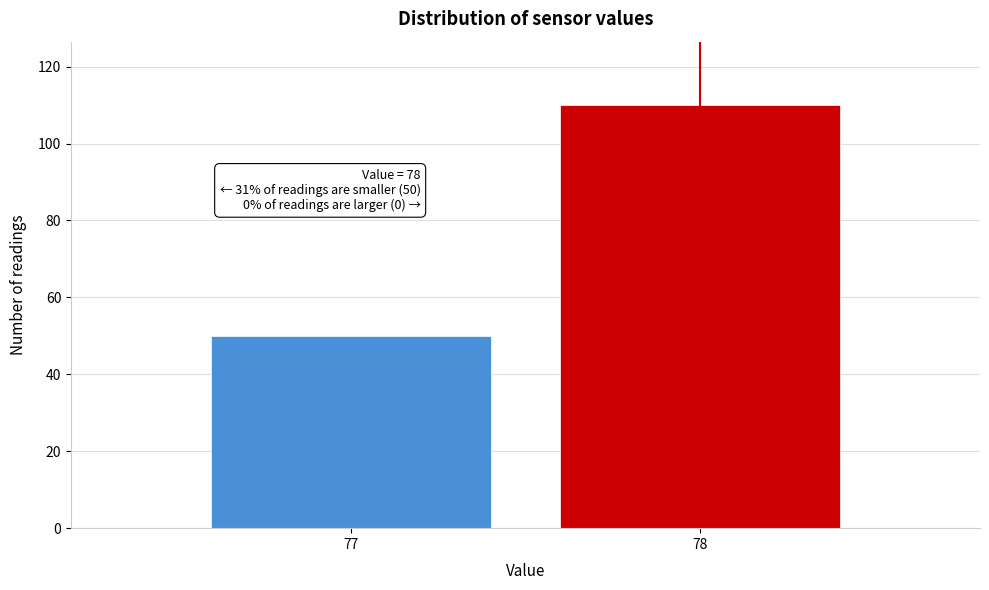

Reading right to left, list all the values displayed in this chart.

110	50